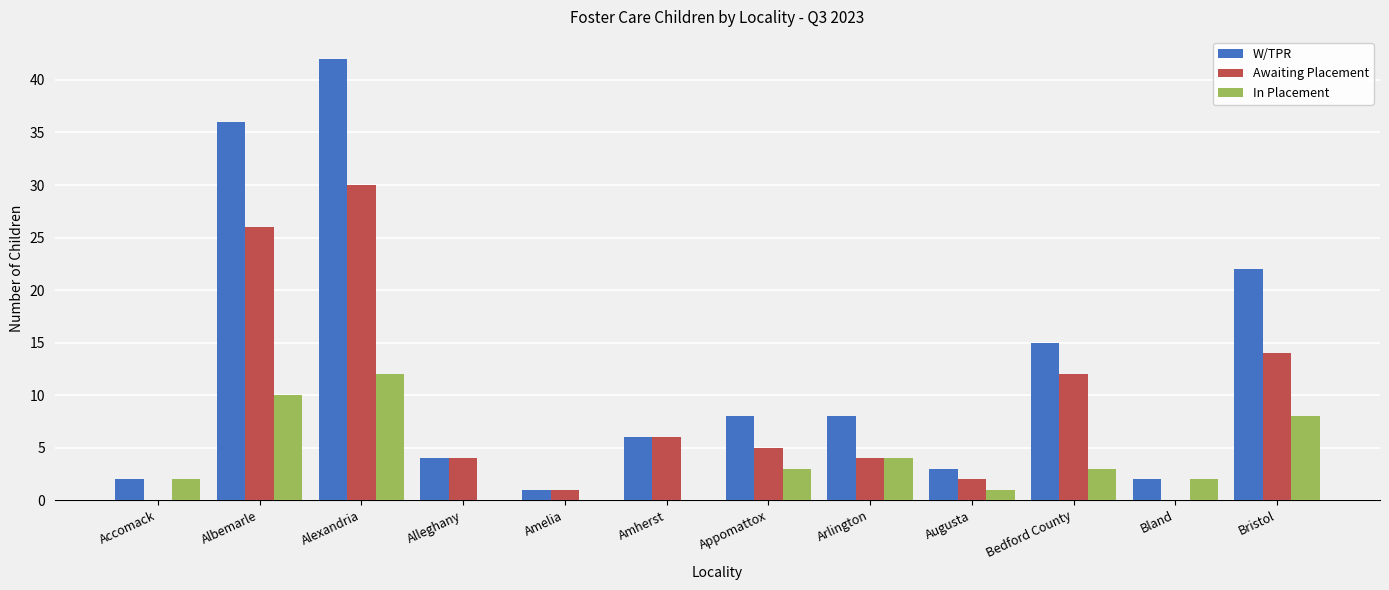

Which series has the widest spread of values?

W/TPR